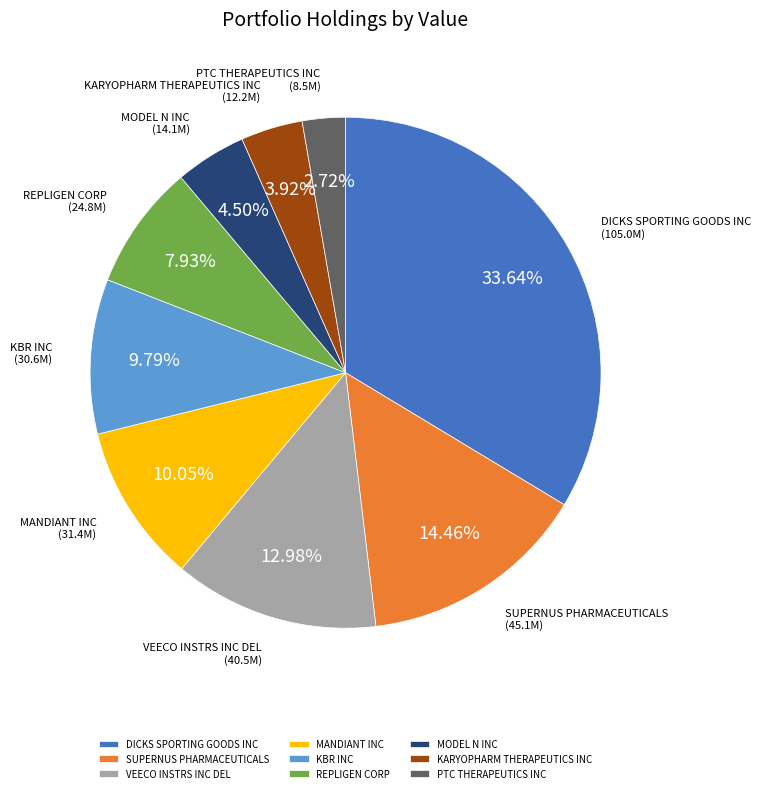

Is SUPERNUS PHARMACEUTICALS the majority of the pie?

No